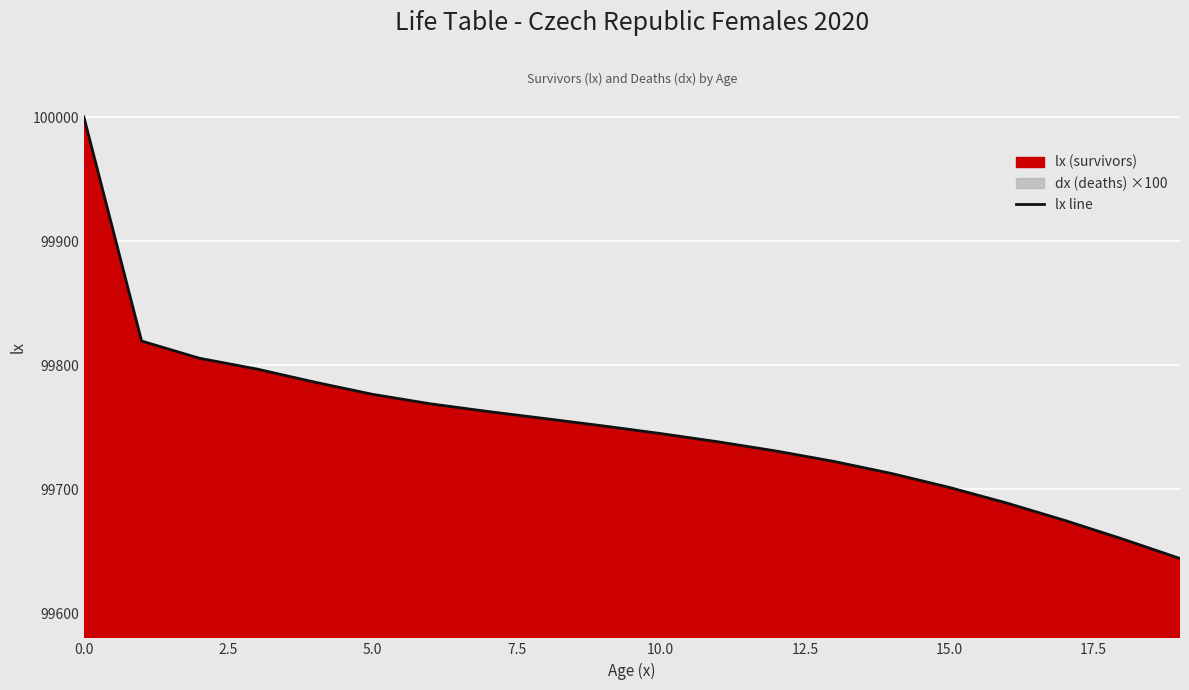

Is it true that the value at 18 is 99660.1?

True